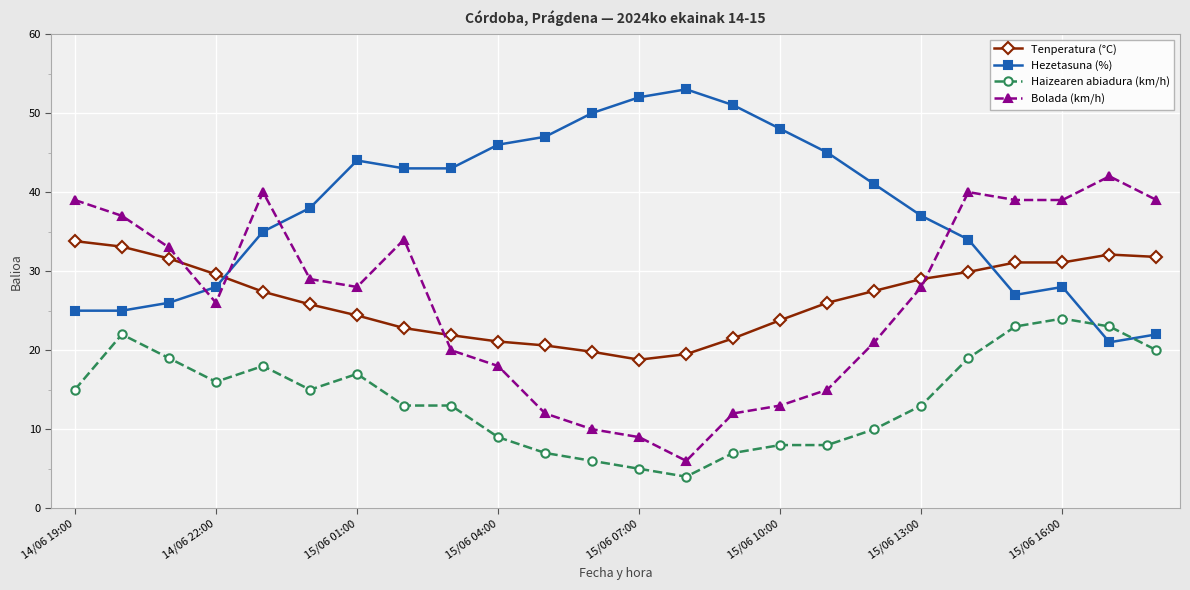

What is the minimum value for Hezetasuna (%)?

21.0